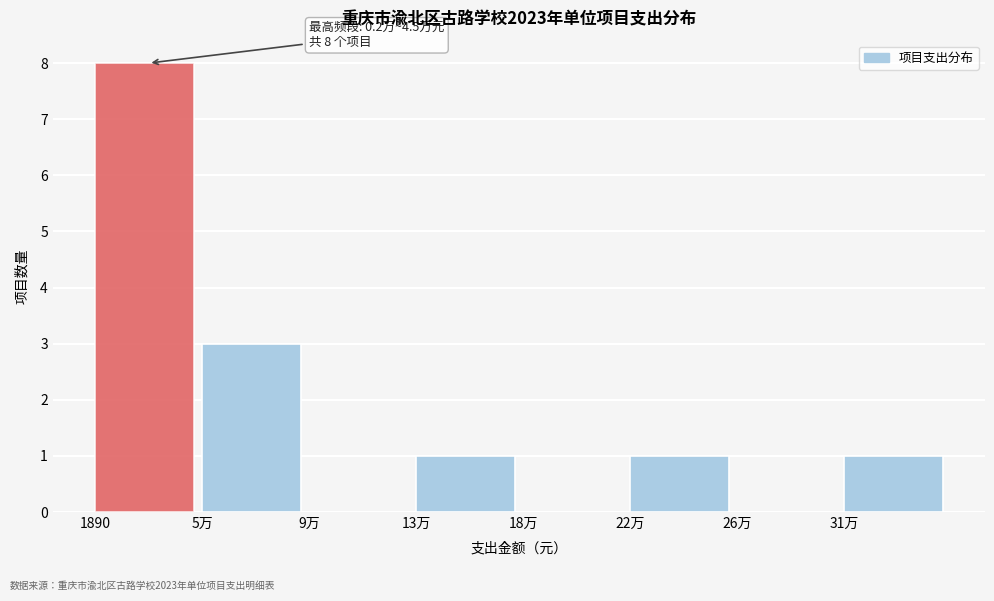

Reading left to right, extract all data points from this chart.

1890=8	5万=3	9万=0	13万=1	18万=0	22万=1	26万=0	31万=1